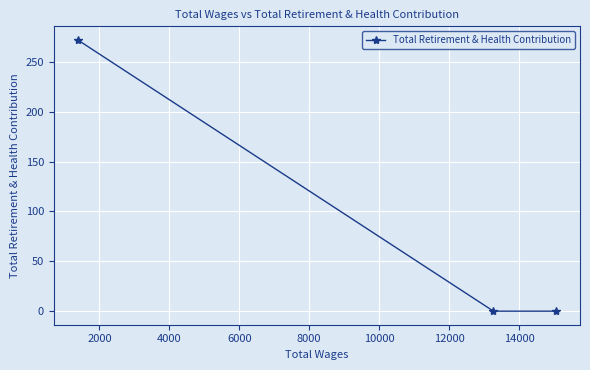

Reading right to left, transcribe all the data shown in this chart.

0	0	272